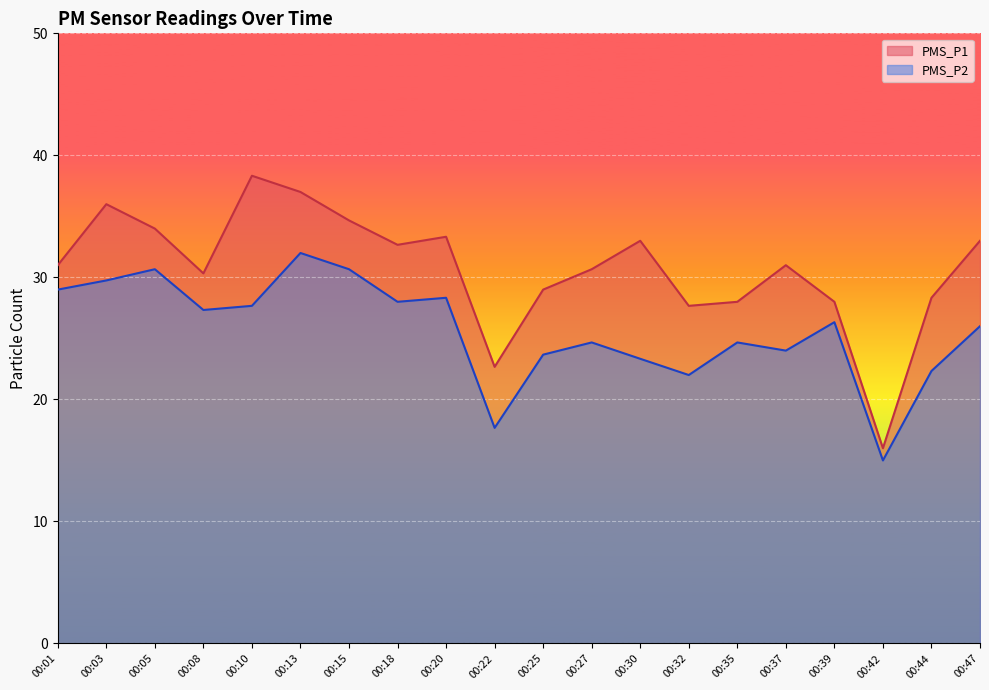

At which category is the sum across all series the highest?

00:13